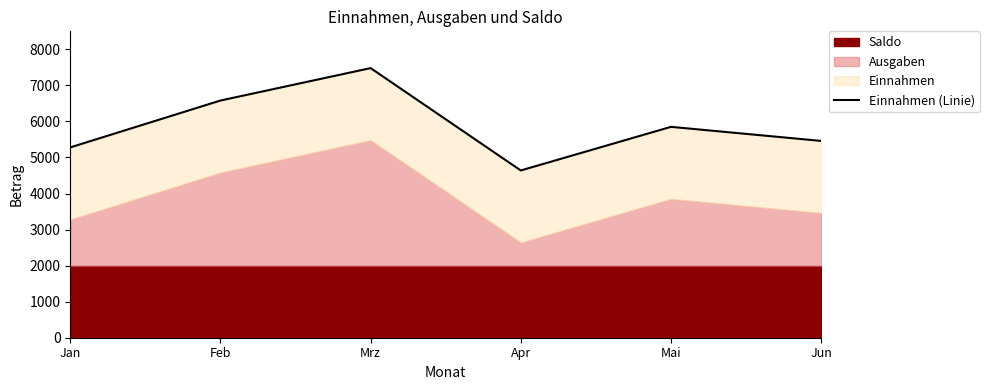

How many lines are shown in the chart?

1